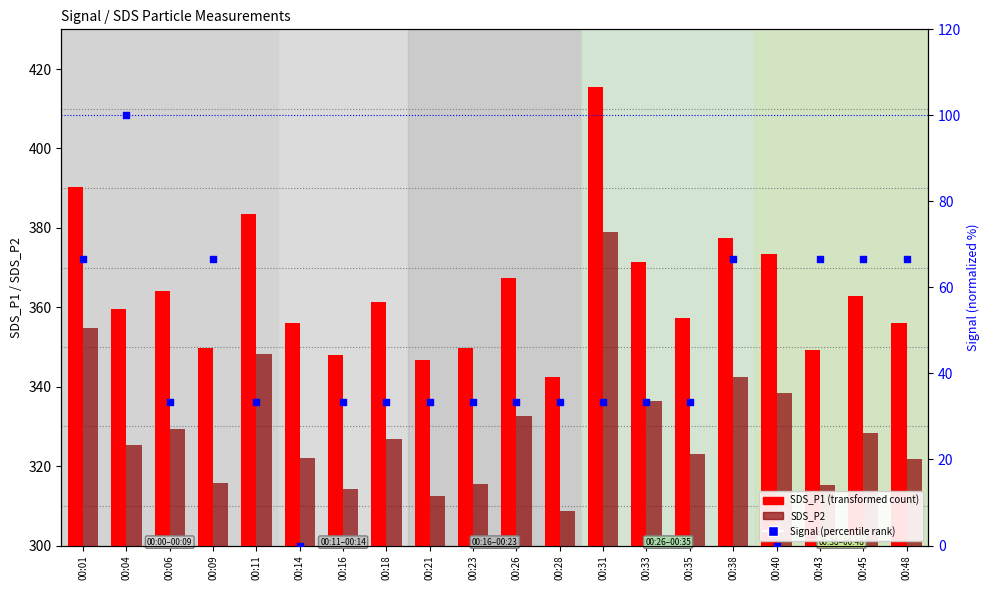

Which series reaches the minimum Y coordinate?

Signal (normalized)